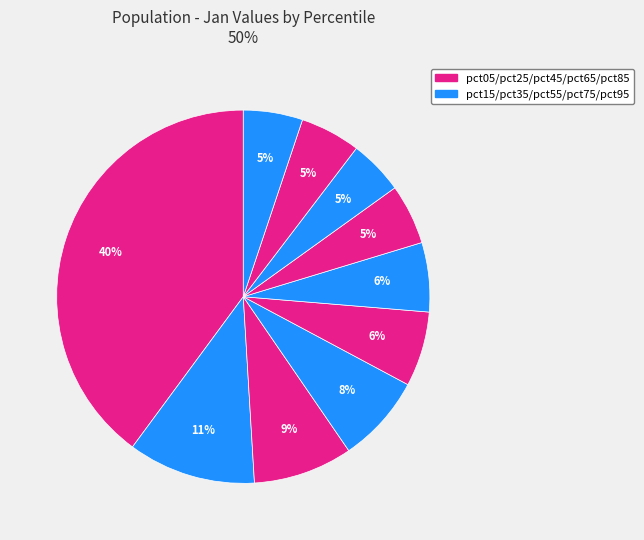

How many segments does this pie chart have?

10